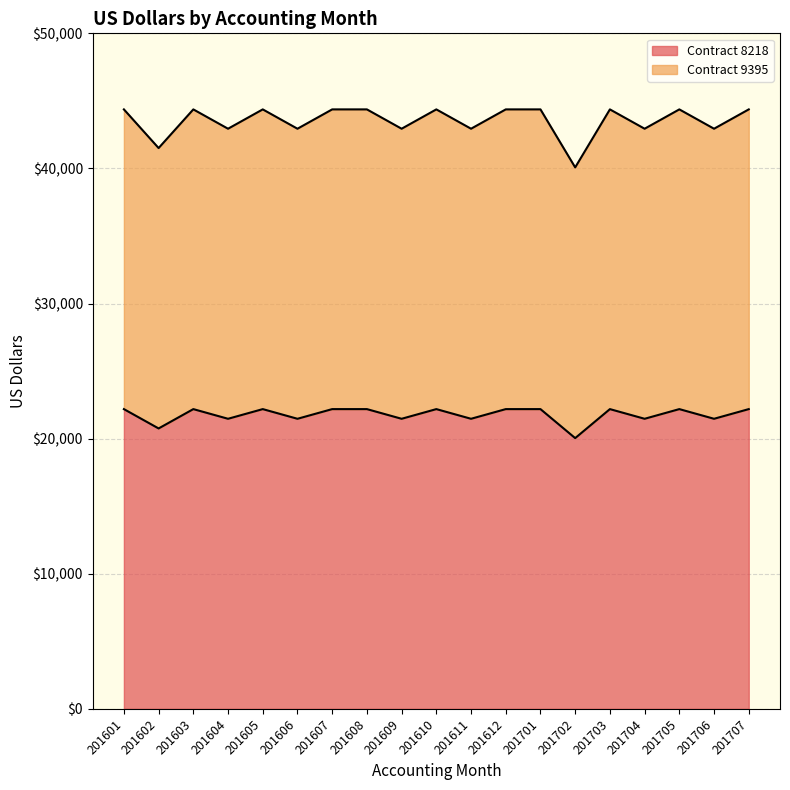

Rank the series by their average value, from lowest to highest.

Contract 8218, Contract 9395